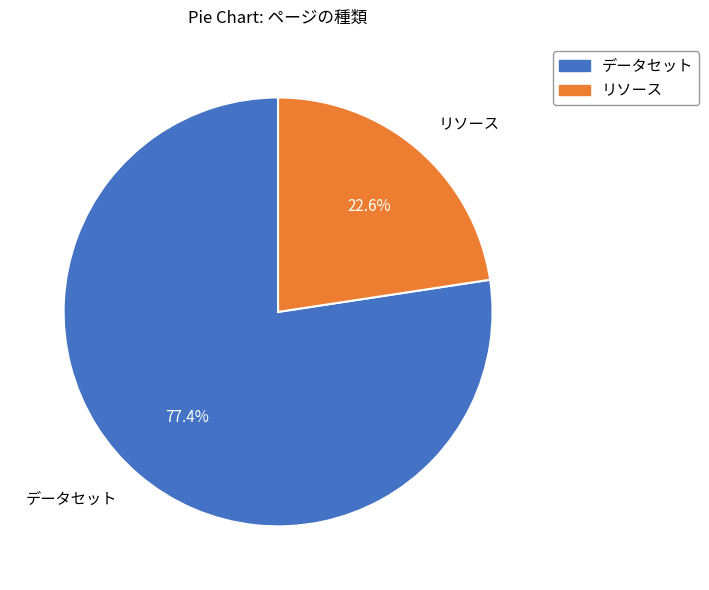

What is the ratio of the value at リソース to the value at データセット?

0.3